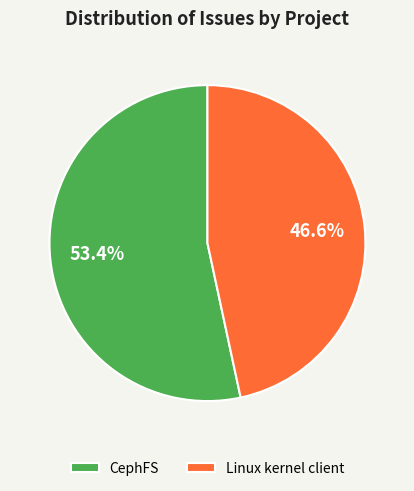

What is the largest slice in the pie chart?

CephFS